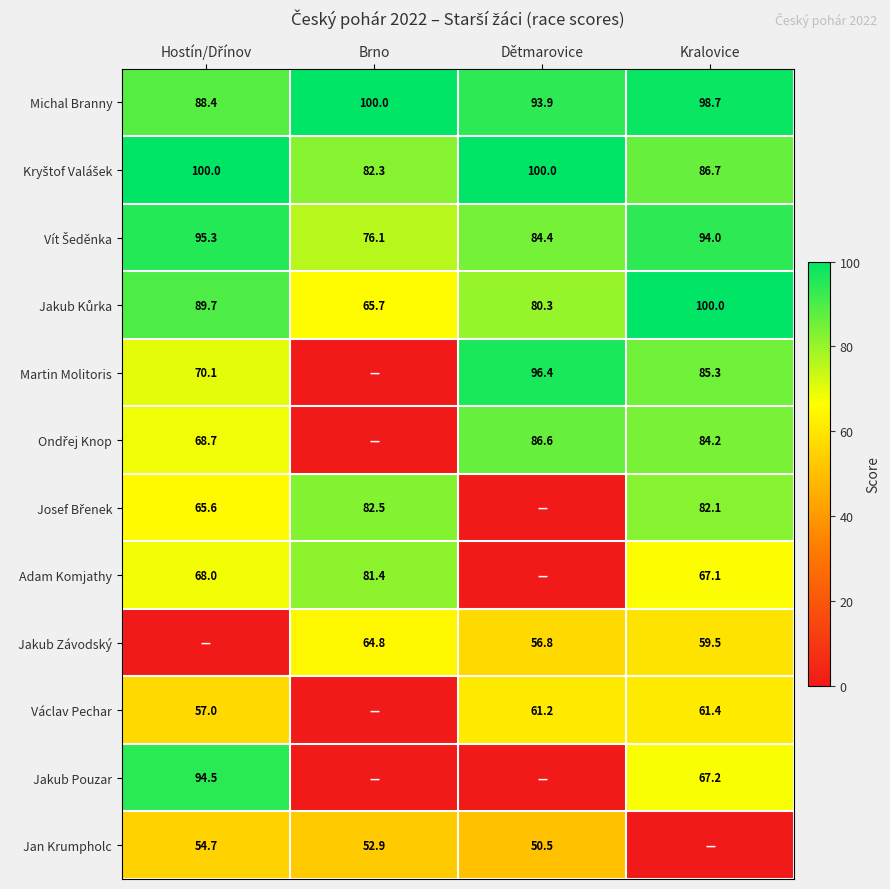

What is the total value across all series at Hostín/Dřínov?

852.0